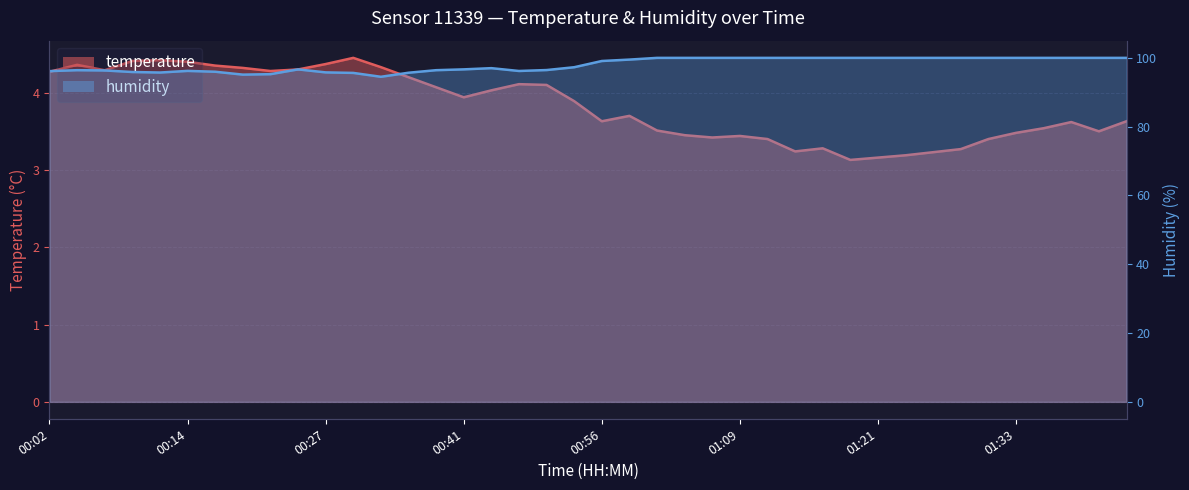

What is the difference between the highest and lowest values at 00:19?

90.8